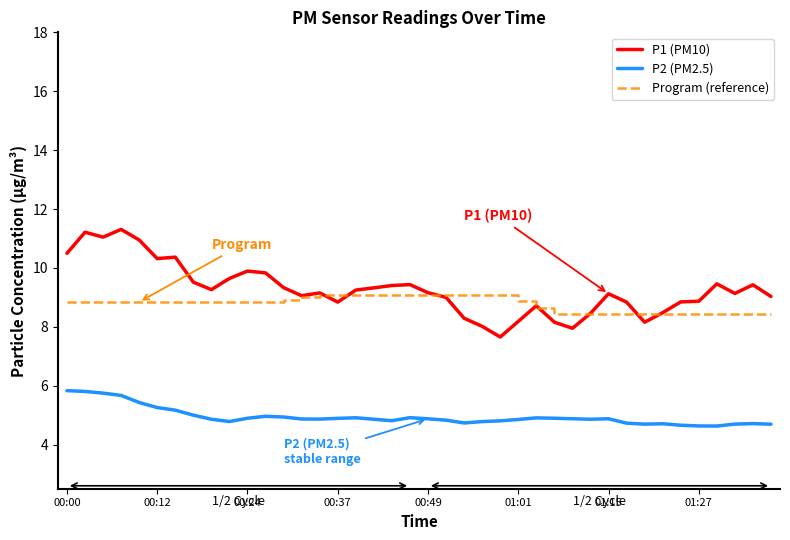

True or false: P2 (PM2.5) and Program (reference) intersect in this chart.

False